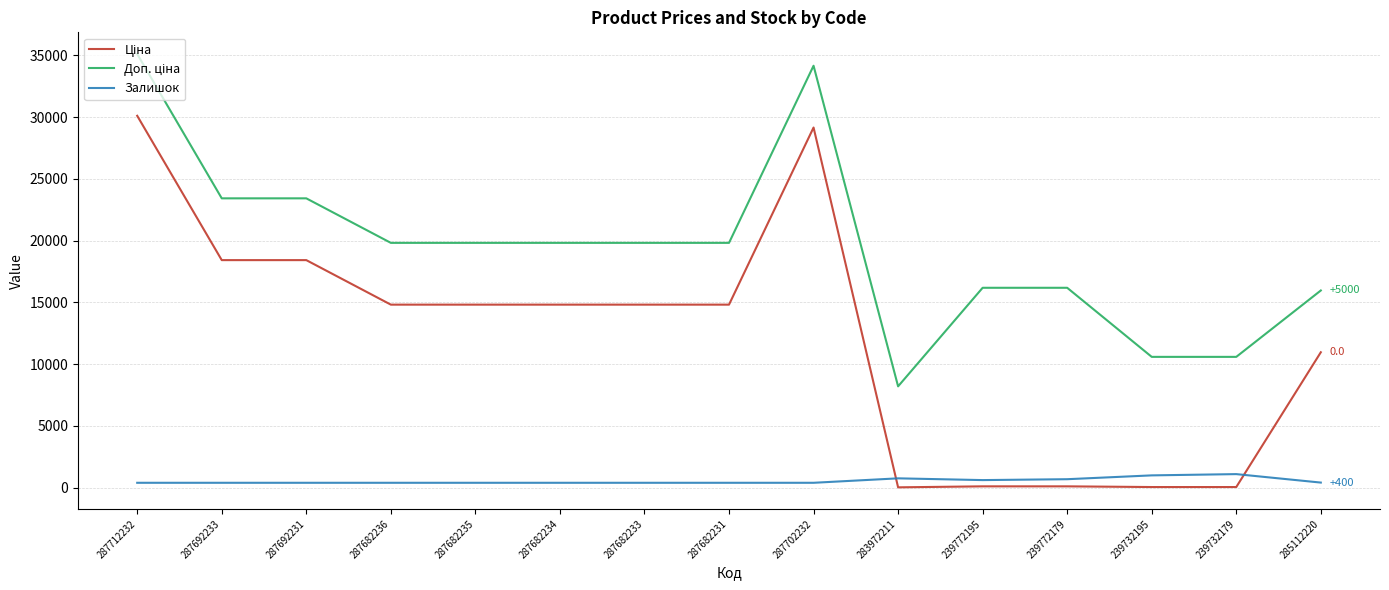

The Залишок series shows 400.0 at 287682235. True or false?

True